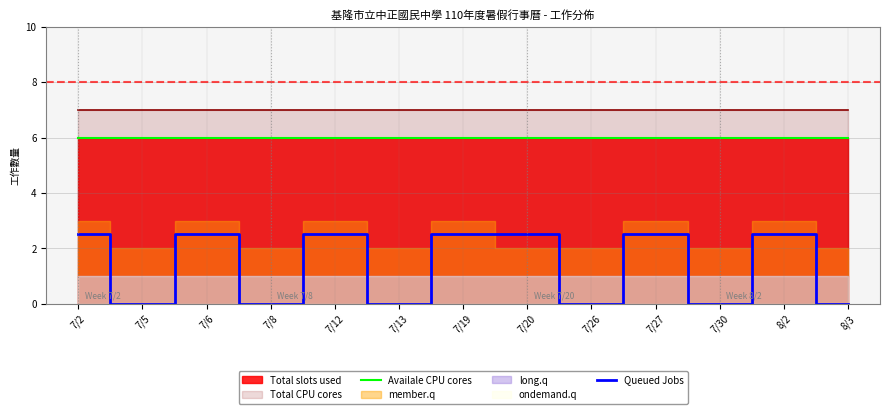

True or false: Availale CPU cores and Queued Jobs intersect in this chart.

False